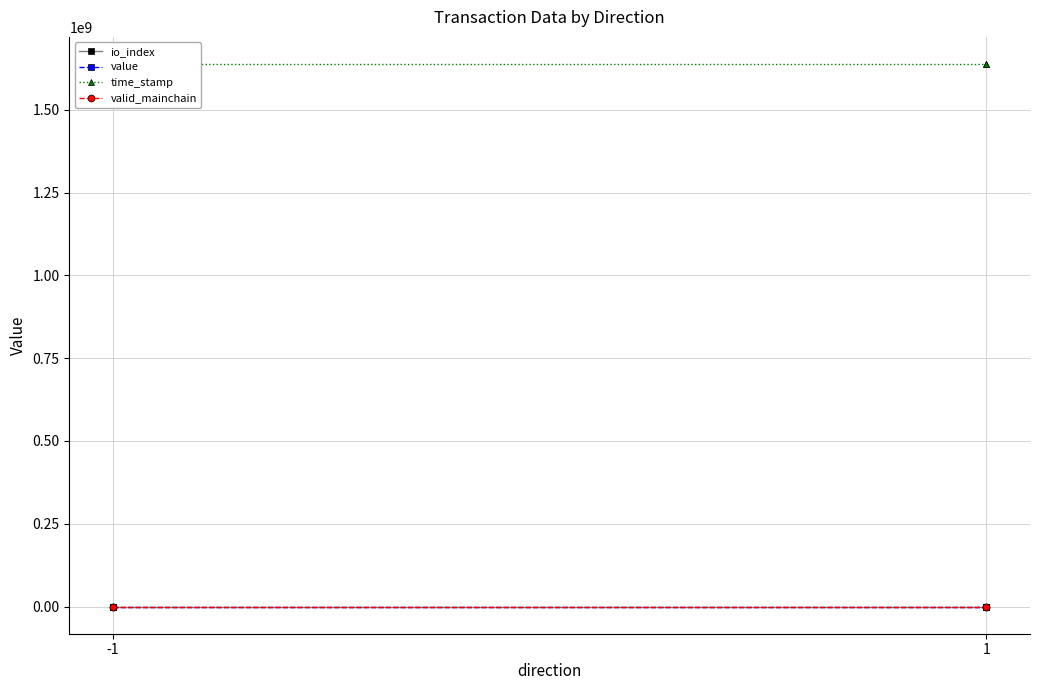

Is the value of time_stamp at 1 greater than the value of io_index at -1?

Yes